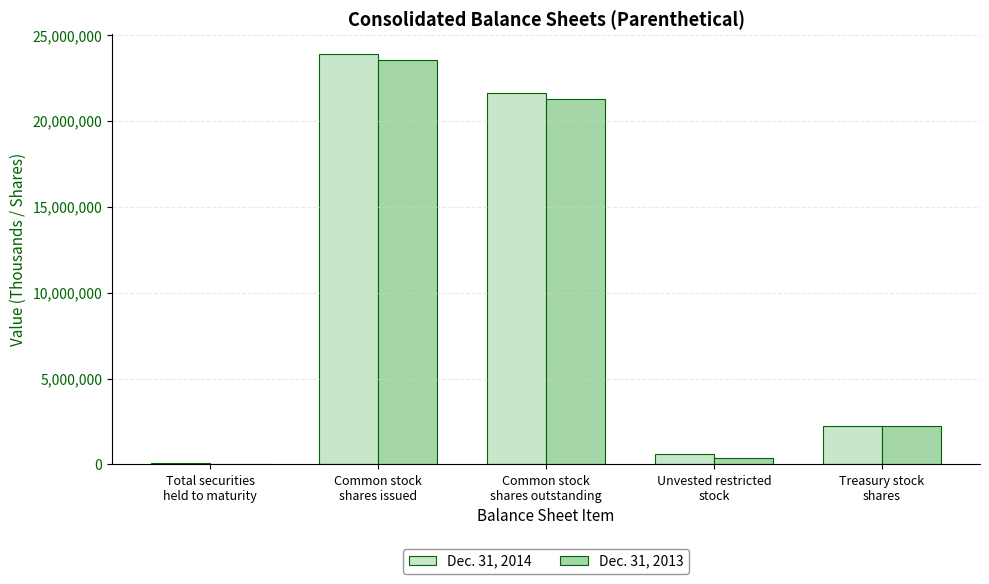

Are the bars horizontal?

No